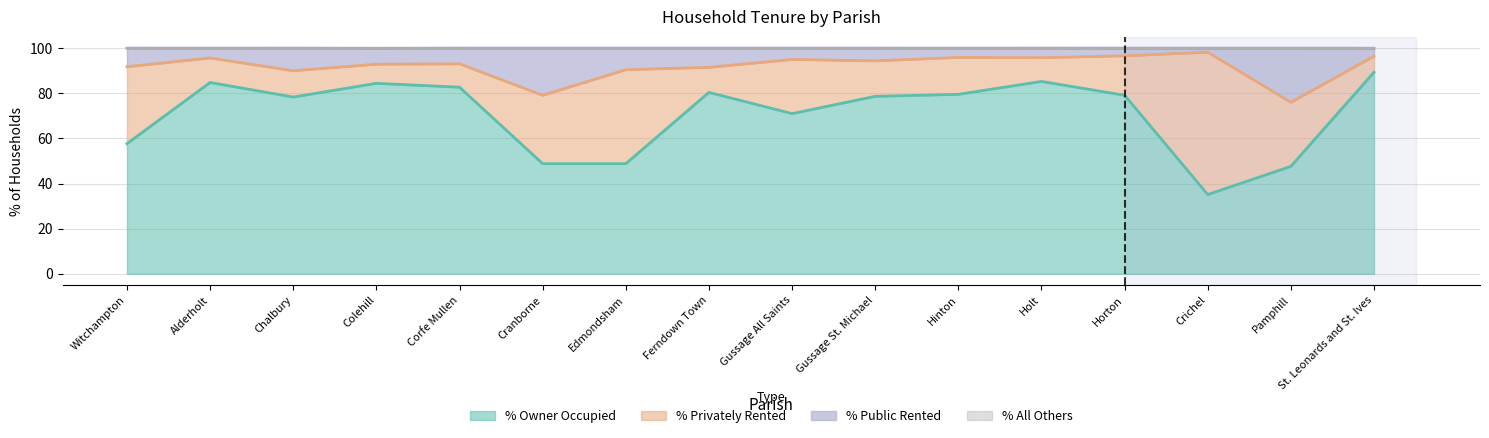

The % of households public rented series shows 95.8 at Holt. True or false?

True